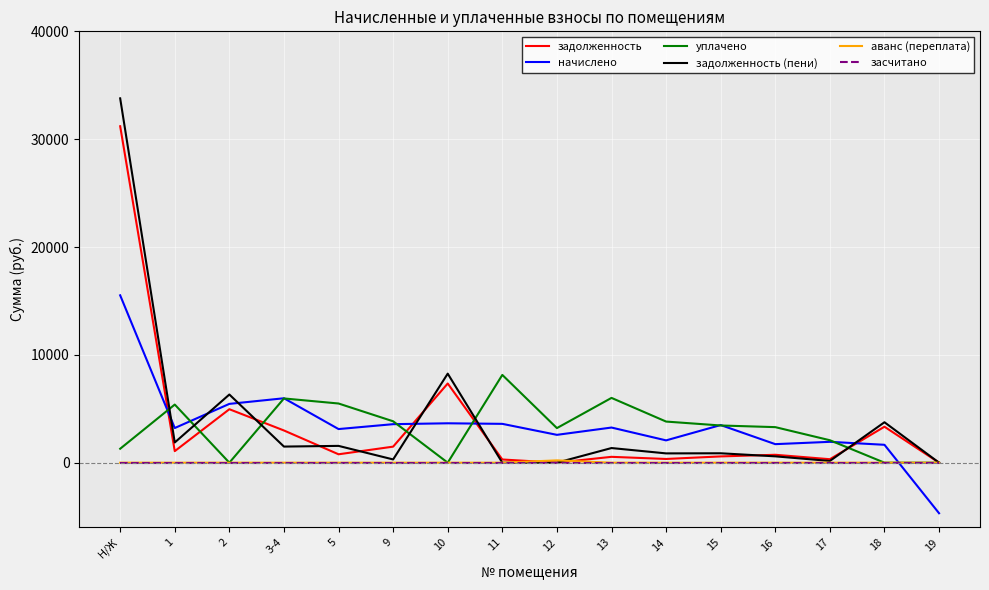

Which series changed the most between Н/Ж and 1?

задолженность (пени)